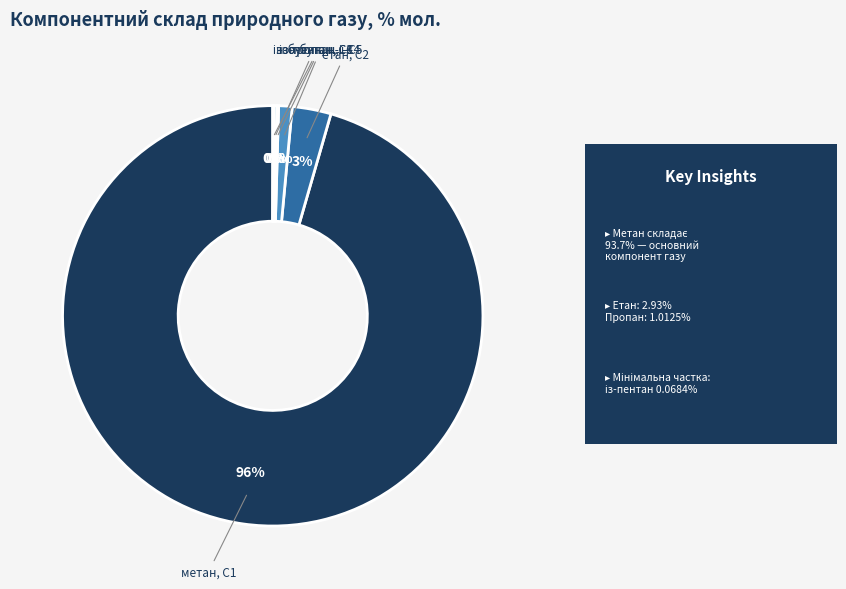

Is there any slice that represents more than half of the pie?

Yes